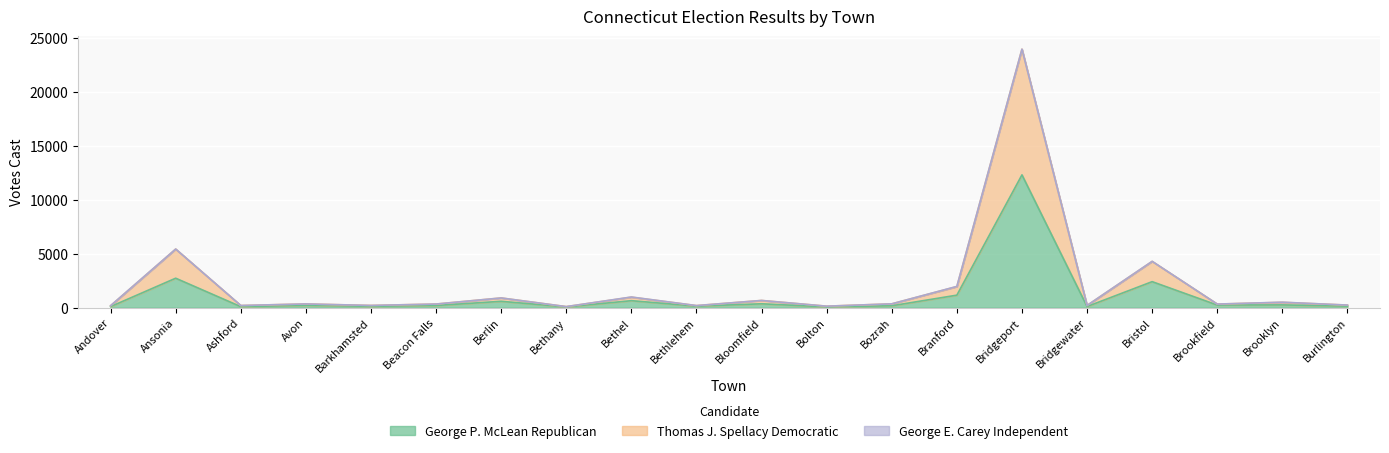

At which category is the sum across all series the highest?

Bridgeport